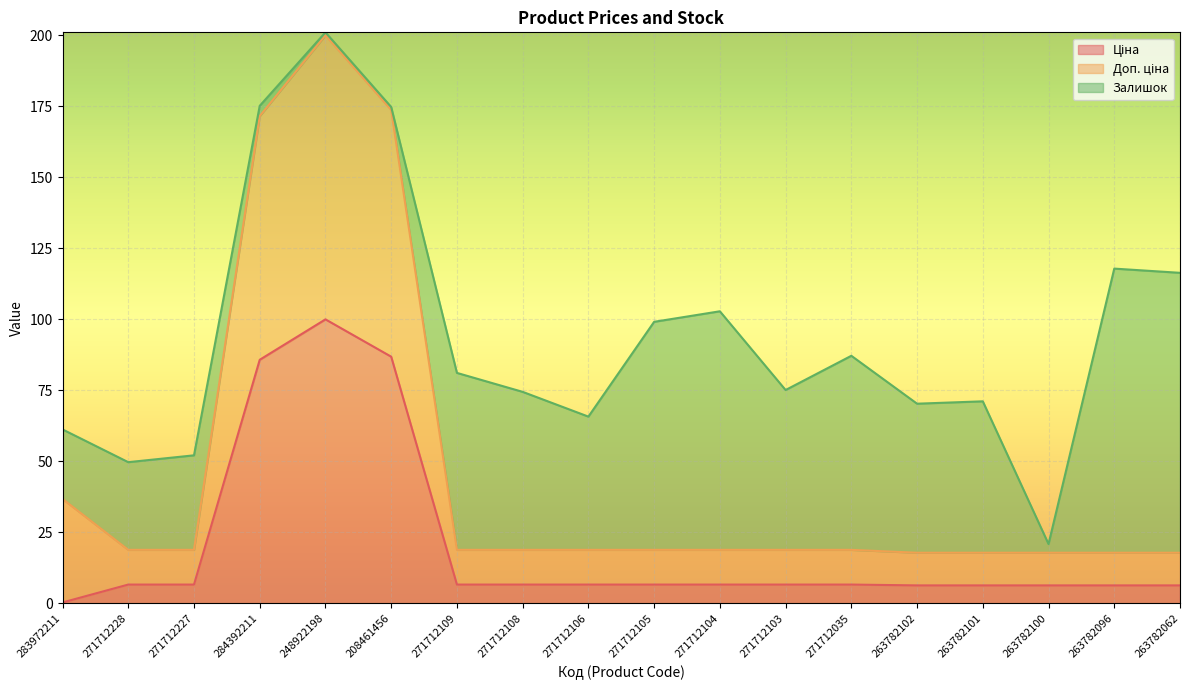

At which category is the sum across all series the highest?

248922198